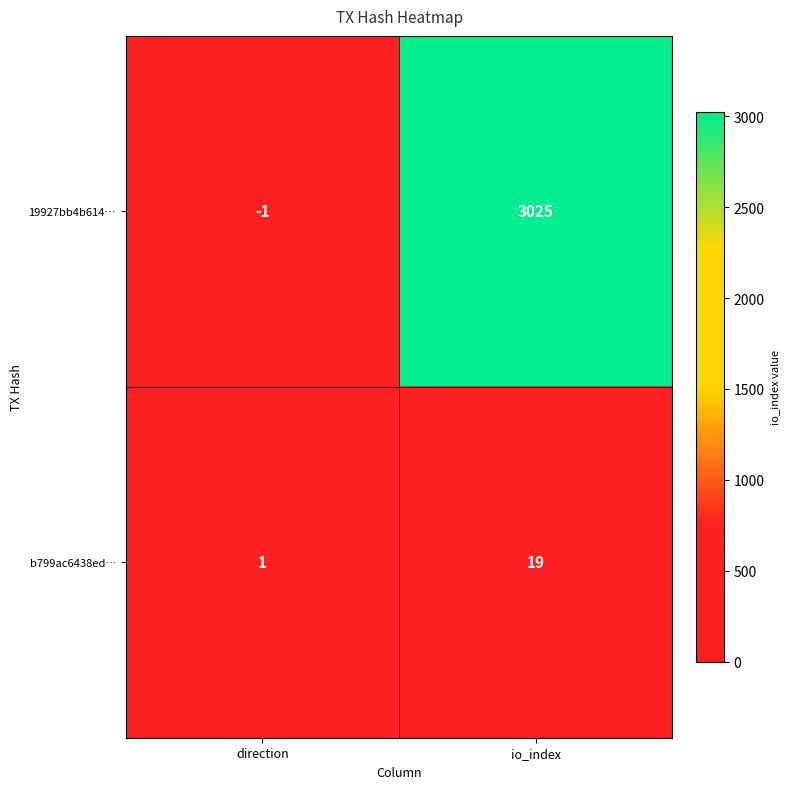

What value does the b799ac6438ed… series have at io_index, to the nearest 5?

20